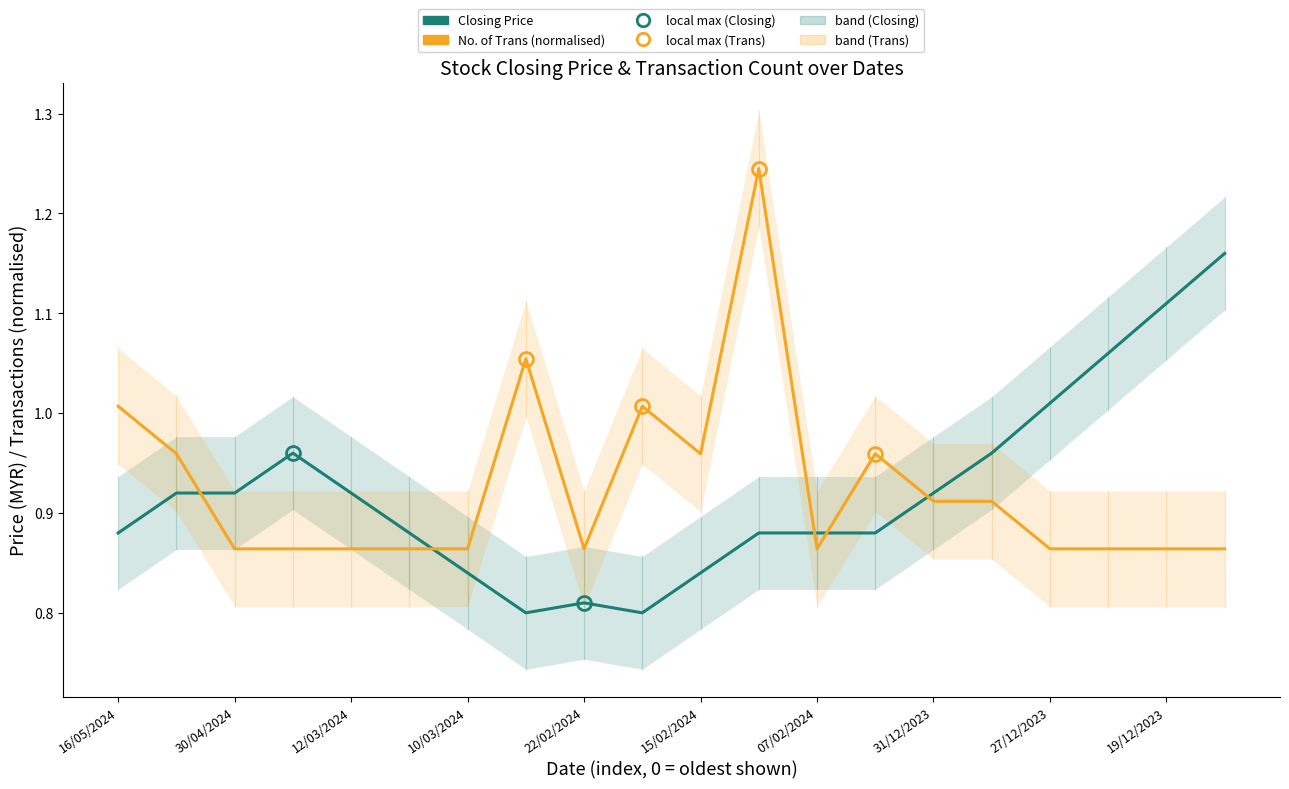

What is the label of the 5th point from the right?

15